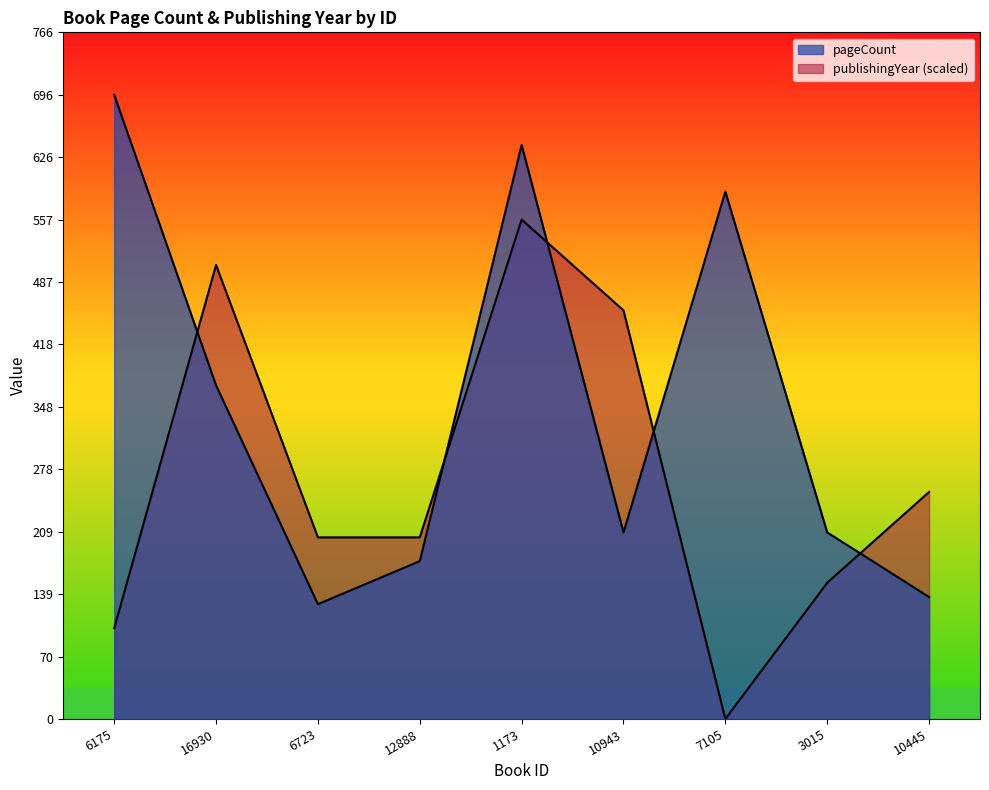

What are all the series names shown in the legend?

pageCount, publishingYear